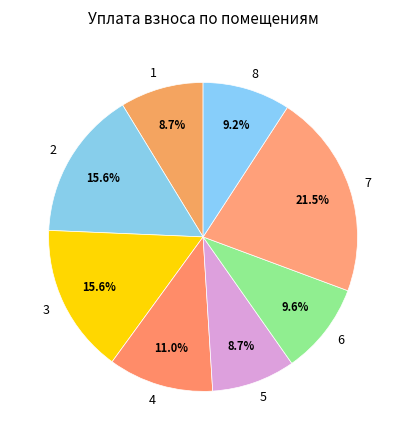

How many slices are in this pie chart?

8